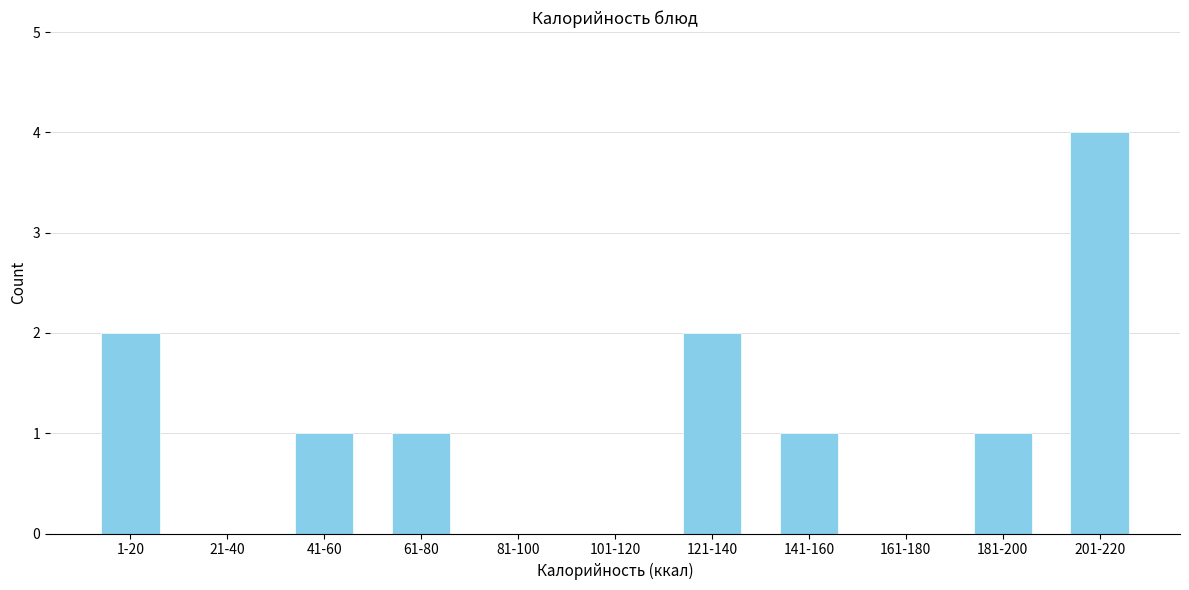

Reading right to left, list all the values displayed in this chart.

201-220=4	181-200=1	161-180=0	141-160=1	121-140=2	101-120=0	81-100=0	61-80=1	41-60=1	21-40=0	1-20=2